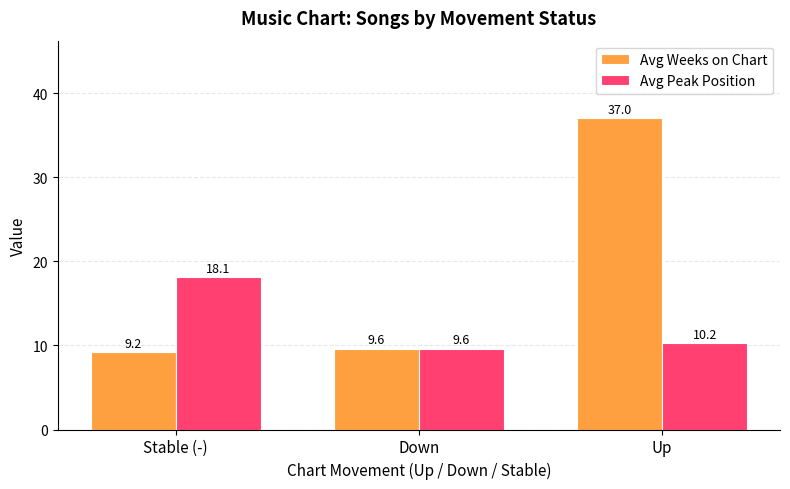

The Avg Peak Position series shows 6.2 at Stable (-). True or false?

False